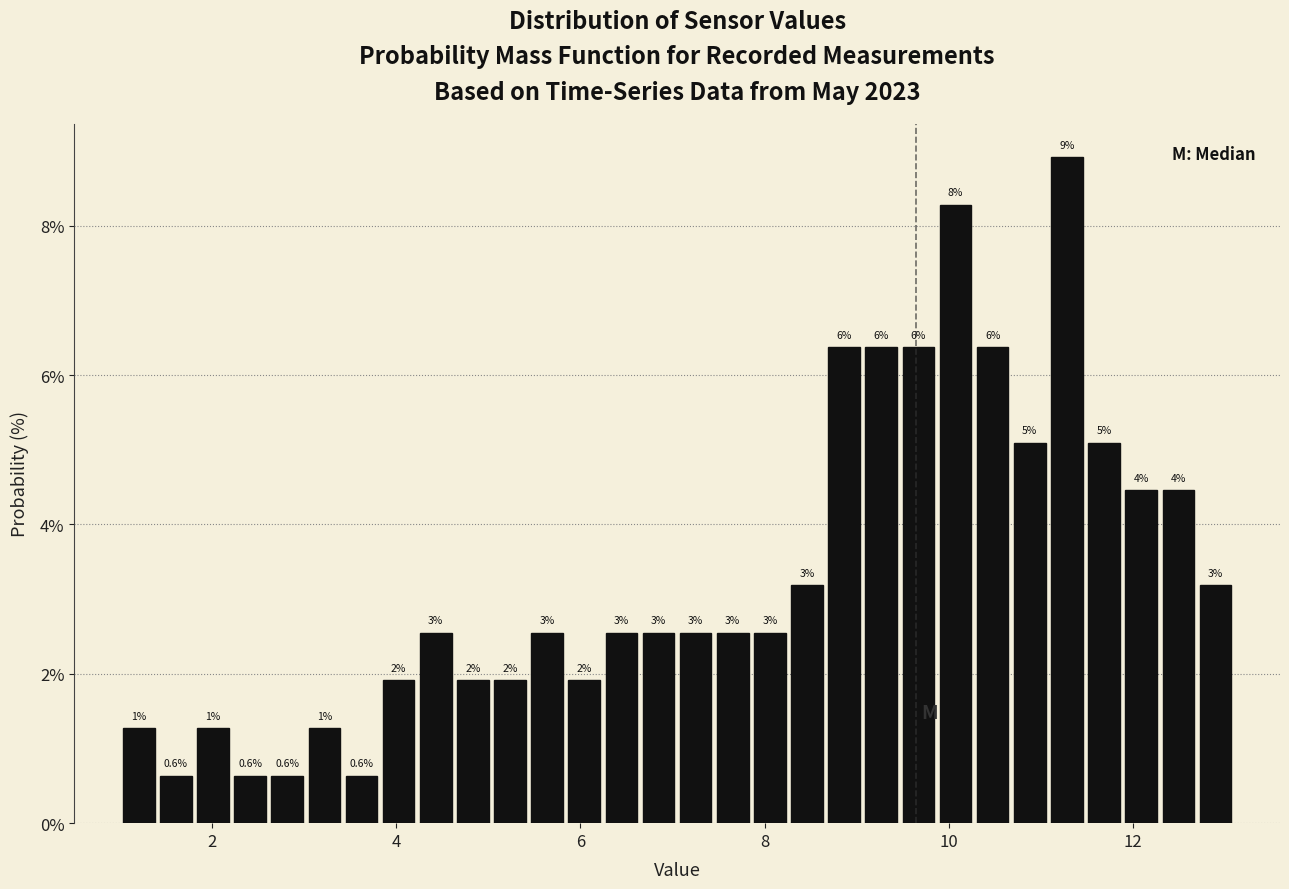

Read against the x-axis, roughly where is the centre of the tallest bar?

11.2